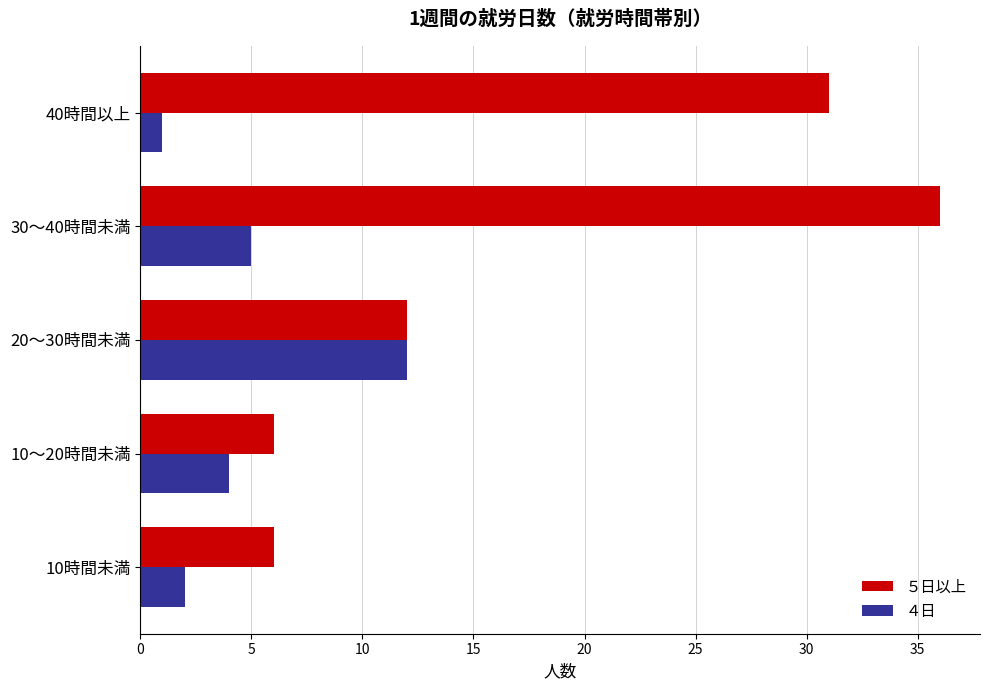

What is the difference between the second highest and minimum values in the ５日以上 series?

25